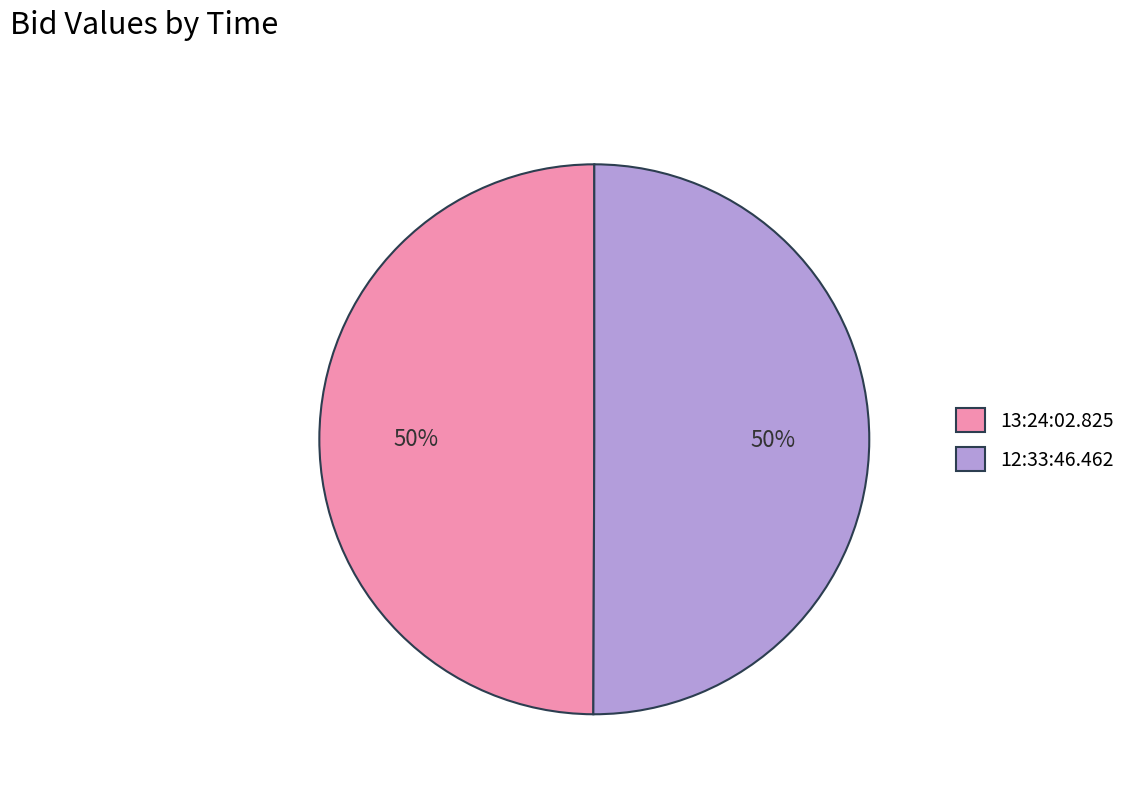

To the nearest percent, what portion does 12:33:46.462 represent?

50%